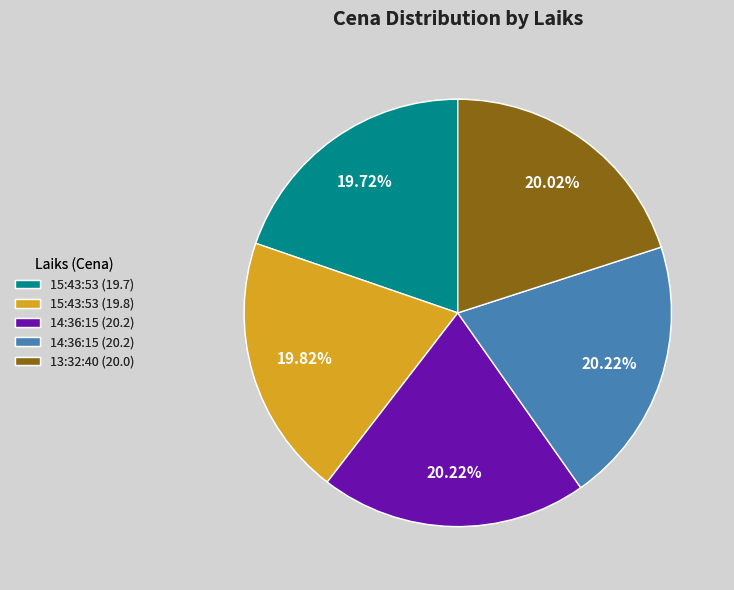

Is there any slice that represents more than half of the pie?

No